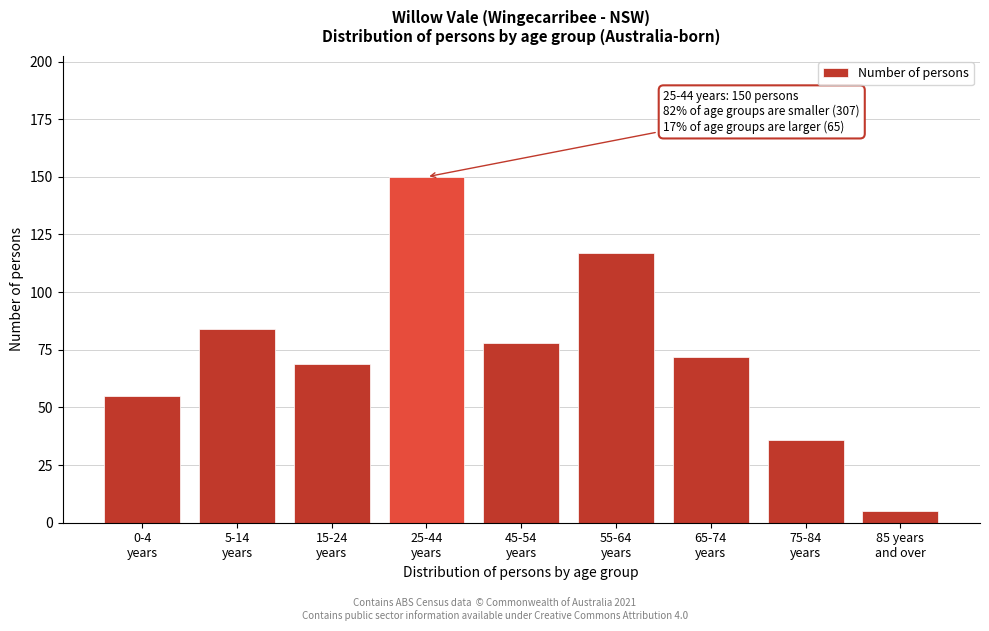

Reading left to right, what are all the values shown in this chart?

55	84	69	150	78	117	72	36	5